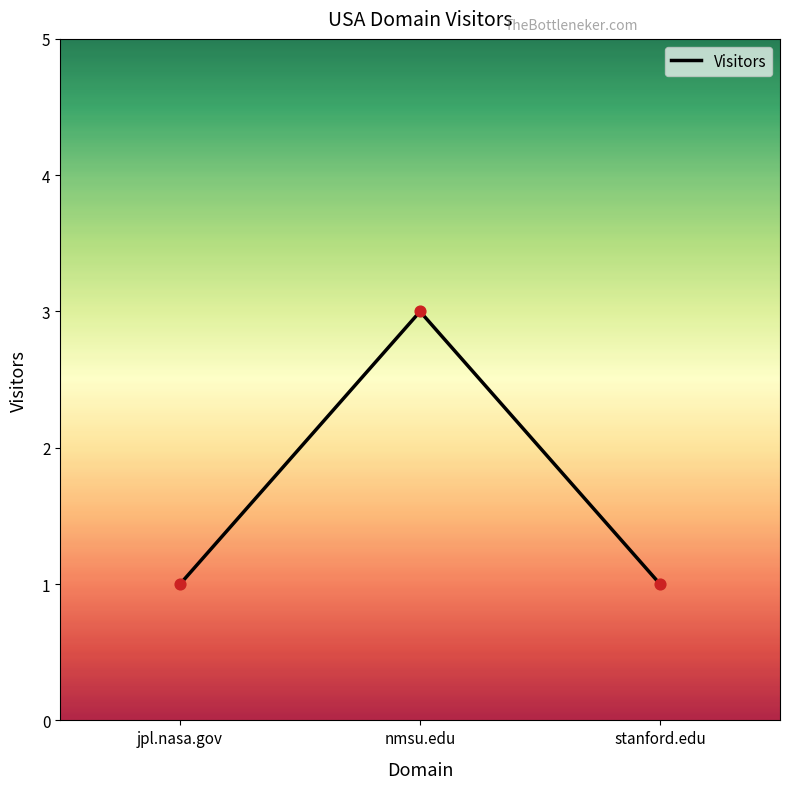

Between jpl.nasa.gov and nmsu.edu, which is larger?

nmsu.edu